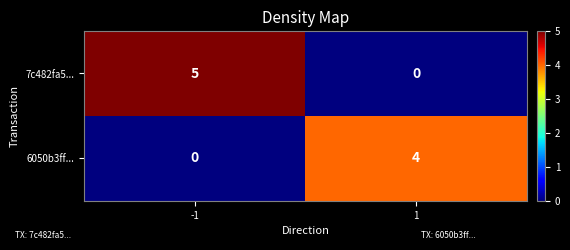

The value of 7c482fa5... at -1 is 5. True or false?

True